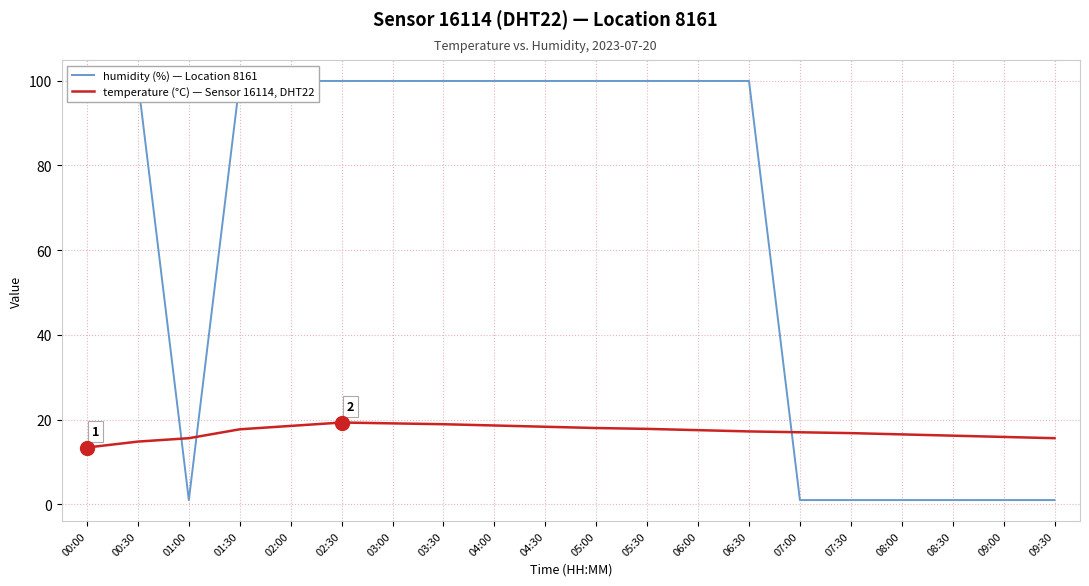

What is the total value across all series at 08:30?

17.2